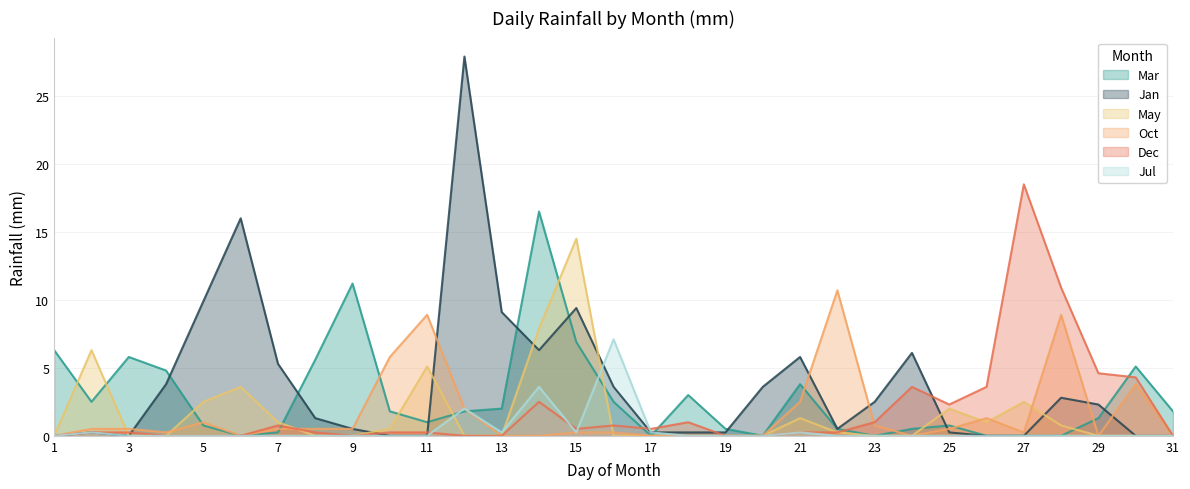

At which label does Mar reach its minimum?

Jun